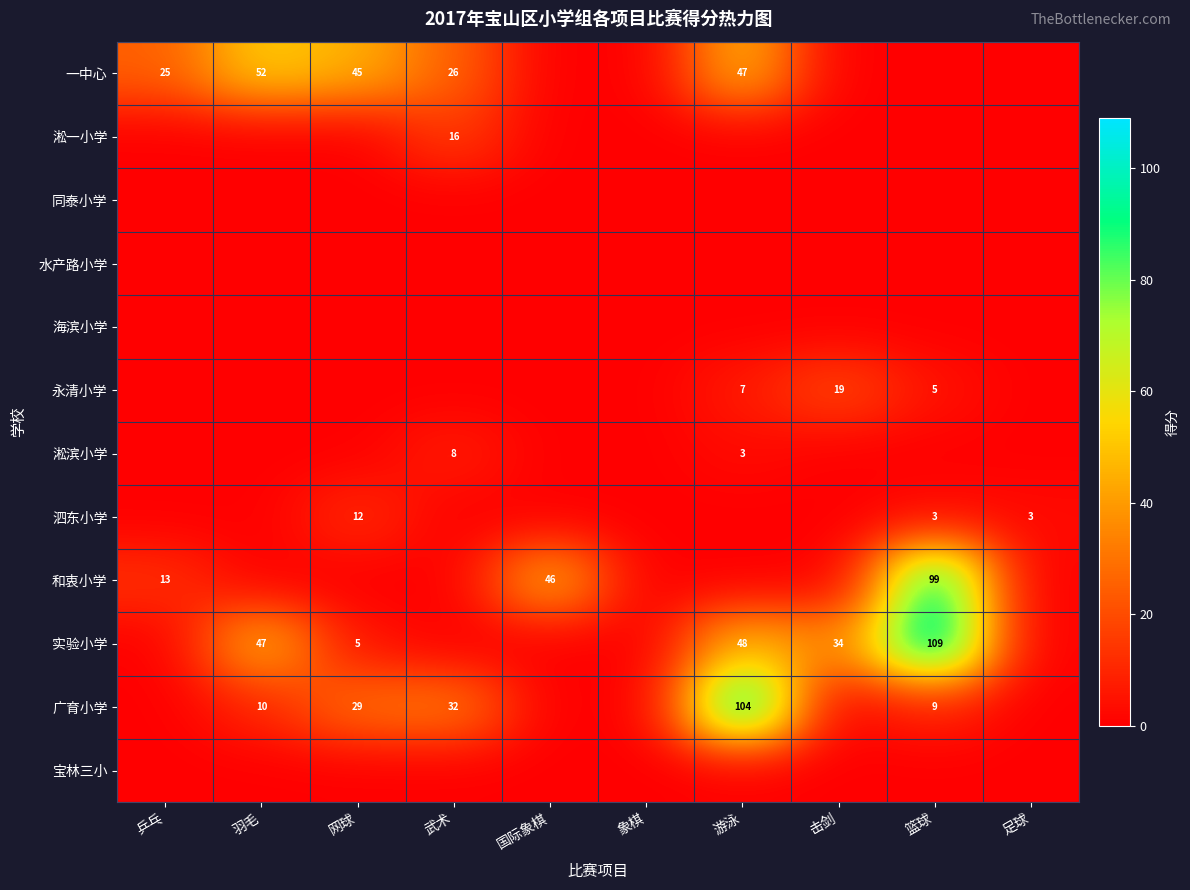

How many series are shown in this chart?

12